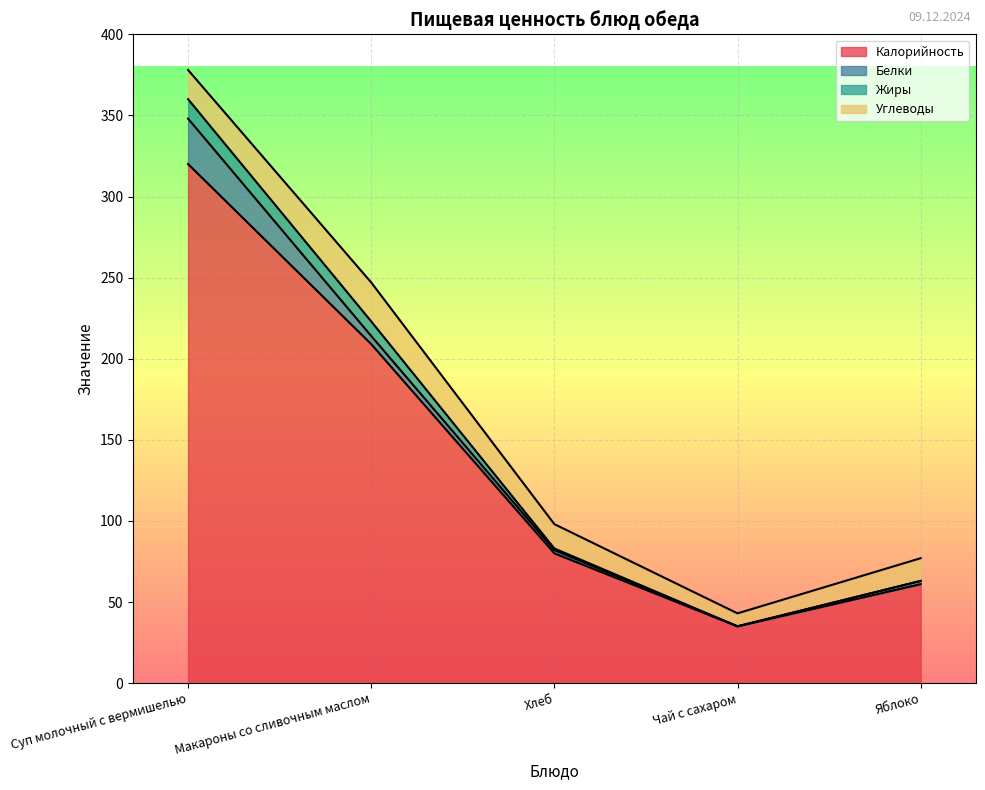

What is the label of the 1st point from the right?

Яблоко